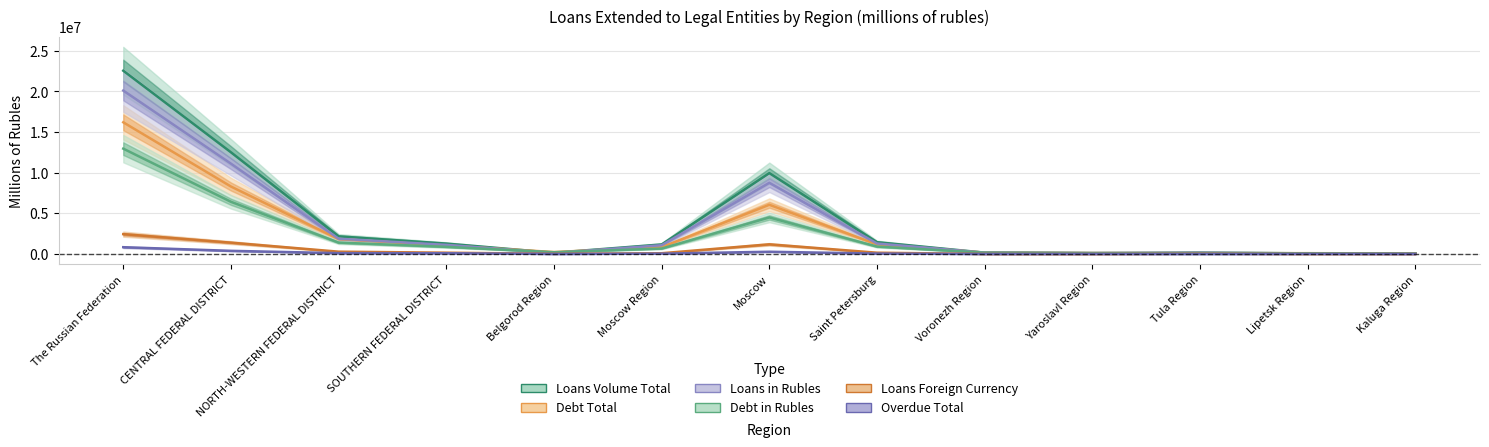

Rank the categories by Loans Foreign Currency value from lowest to highest.

Yaroslavl Region, Lipetsk Region, Voronezh Region, Kaluga Region, Belgorod Region, Tula Region, Moscow Region, Saint Petersburg, SOUTHERN FEDERAL DISTRICT, NORTH-WESTERN FEDERAL DISTRICT, Moscow, CENTRAL FEDERAL DISTRICT, The Russian Federation